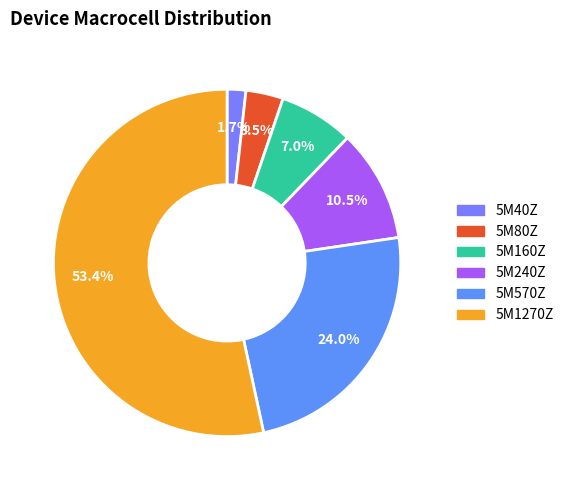

What is the largest slice in the pie chart?

5M1270Z